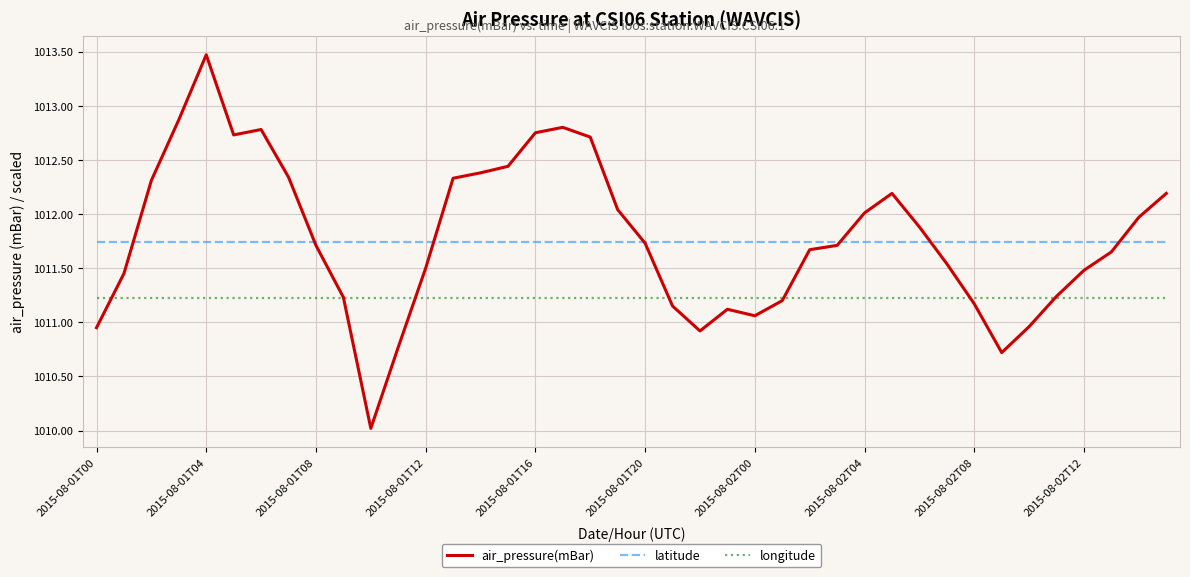

Does the chart have visible grid lines?

Yes